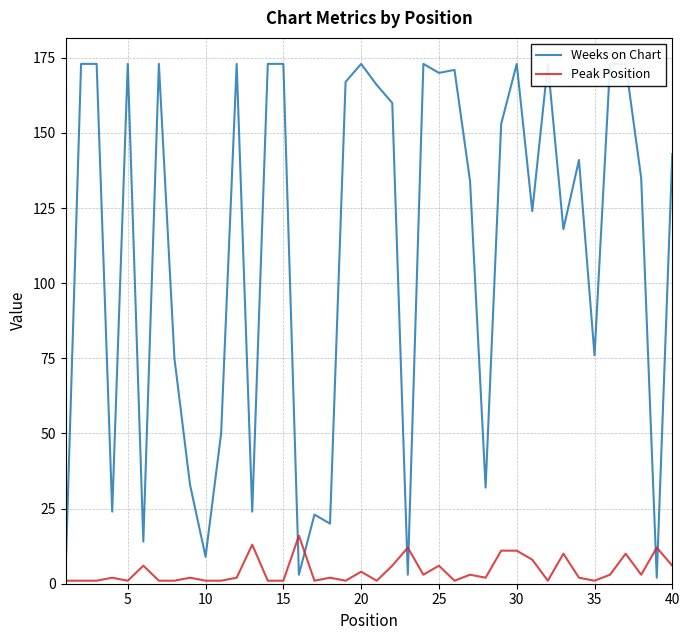

Is the value of Peak Position at 17 greater than the value of Weeks on Chart at 23?

No